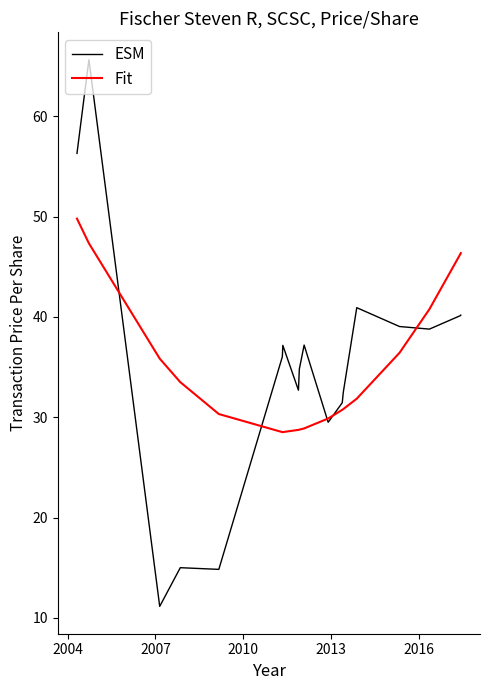

Count the number of categories in the chart.

18